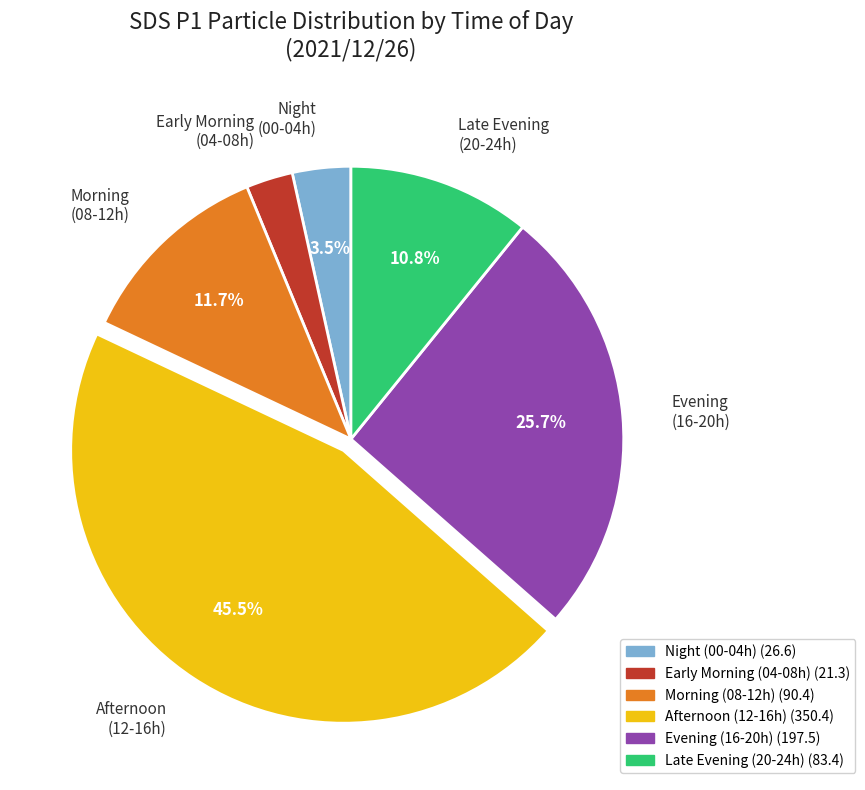

Count the number of slices in the pie.

6